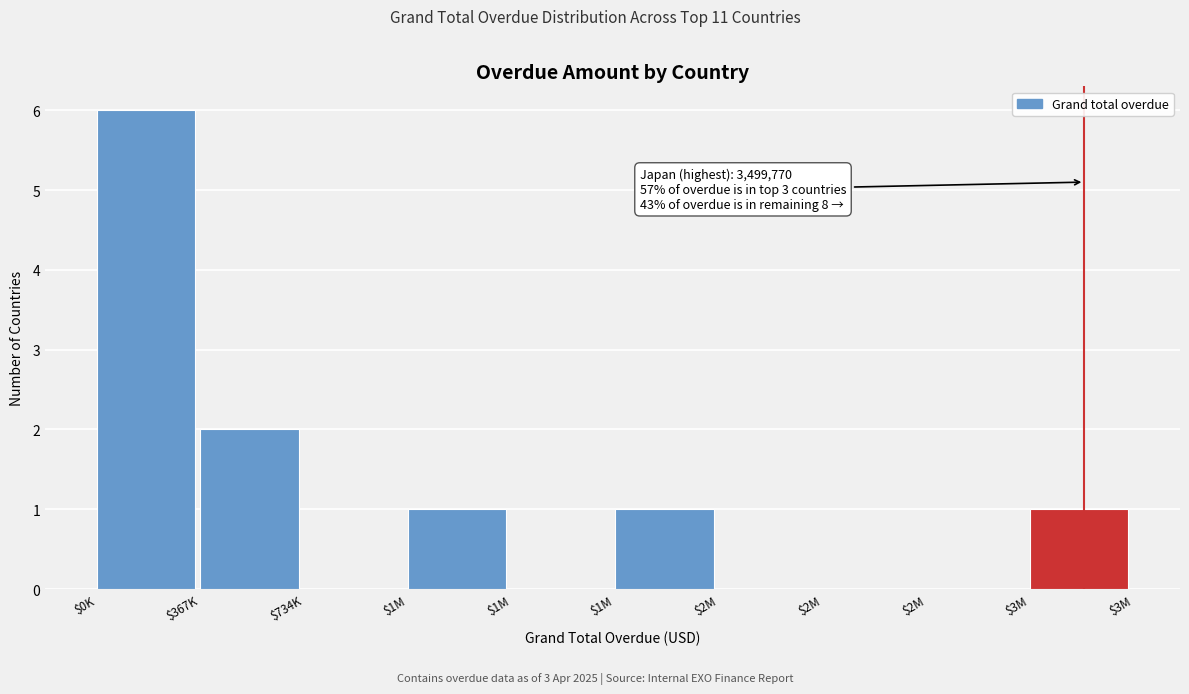

Are the bars horizontal?

No